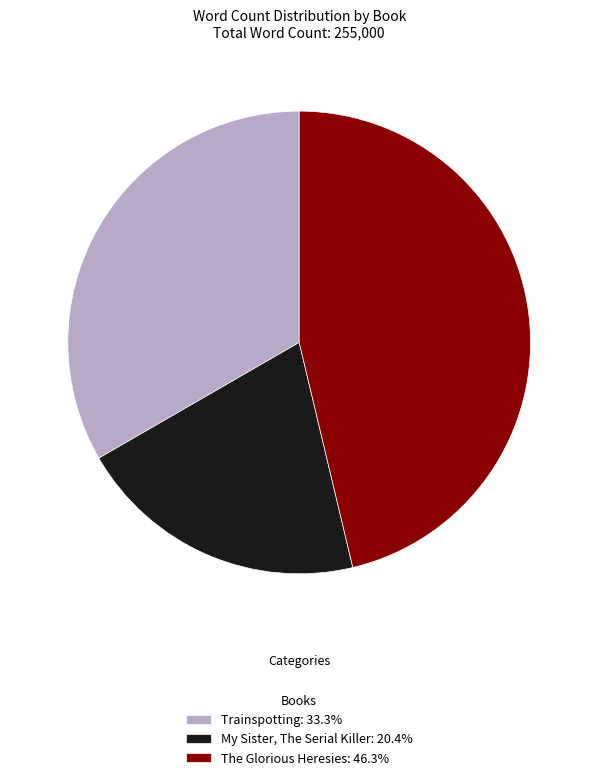

Is The Glorious Heresies: 46.3% the majority of the pie?

No